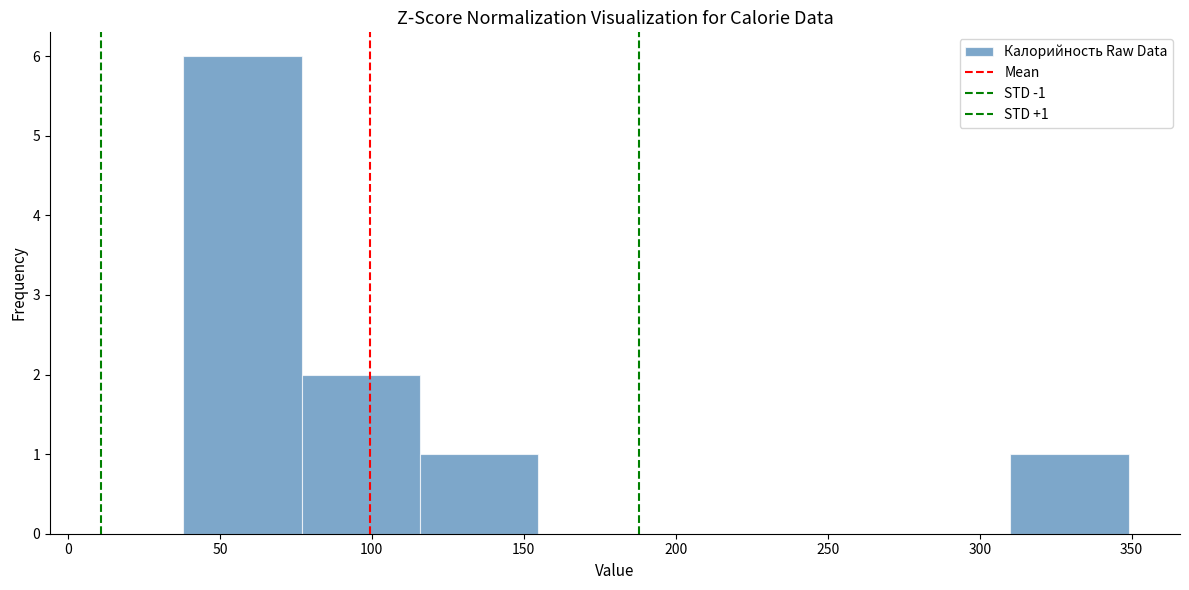

Which range on the x-axis has the tallest bar?

40 to 75